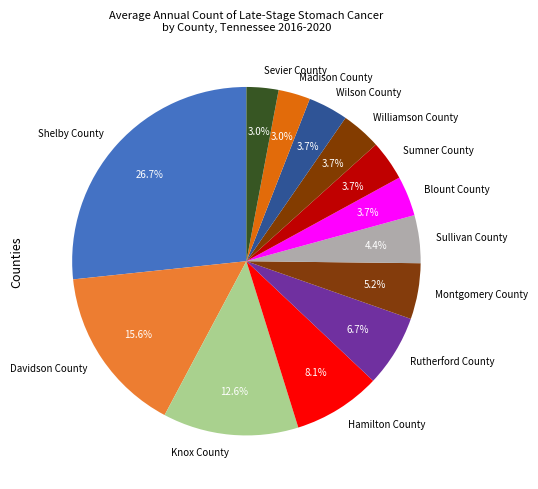

To the nearest percent, what percentage of the pie is Sevier County?

3%